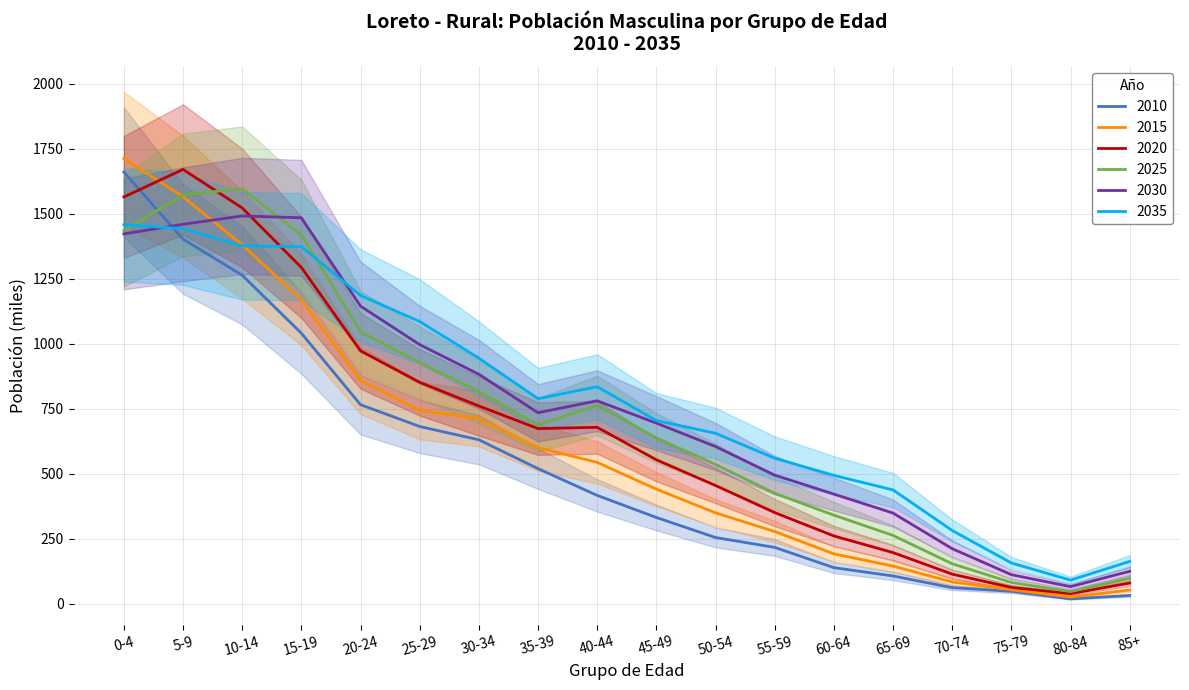

At 80-84, list the series in order from largest to smallest.

2035, 2030, 2025, 2020, 2015, 2010